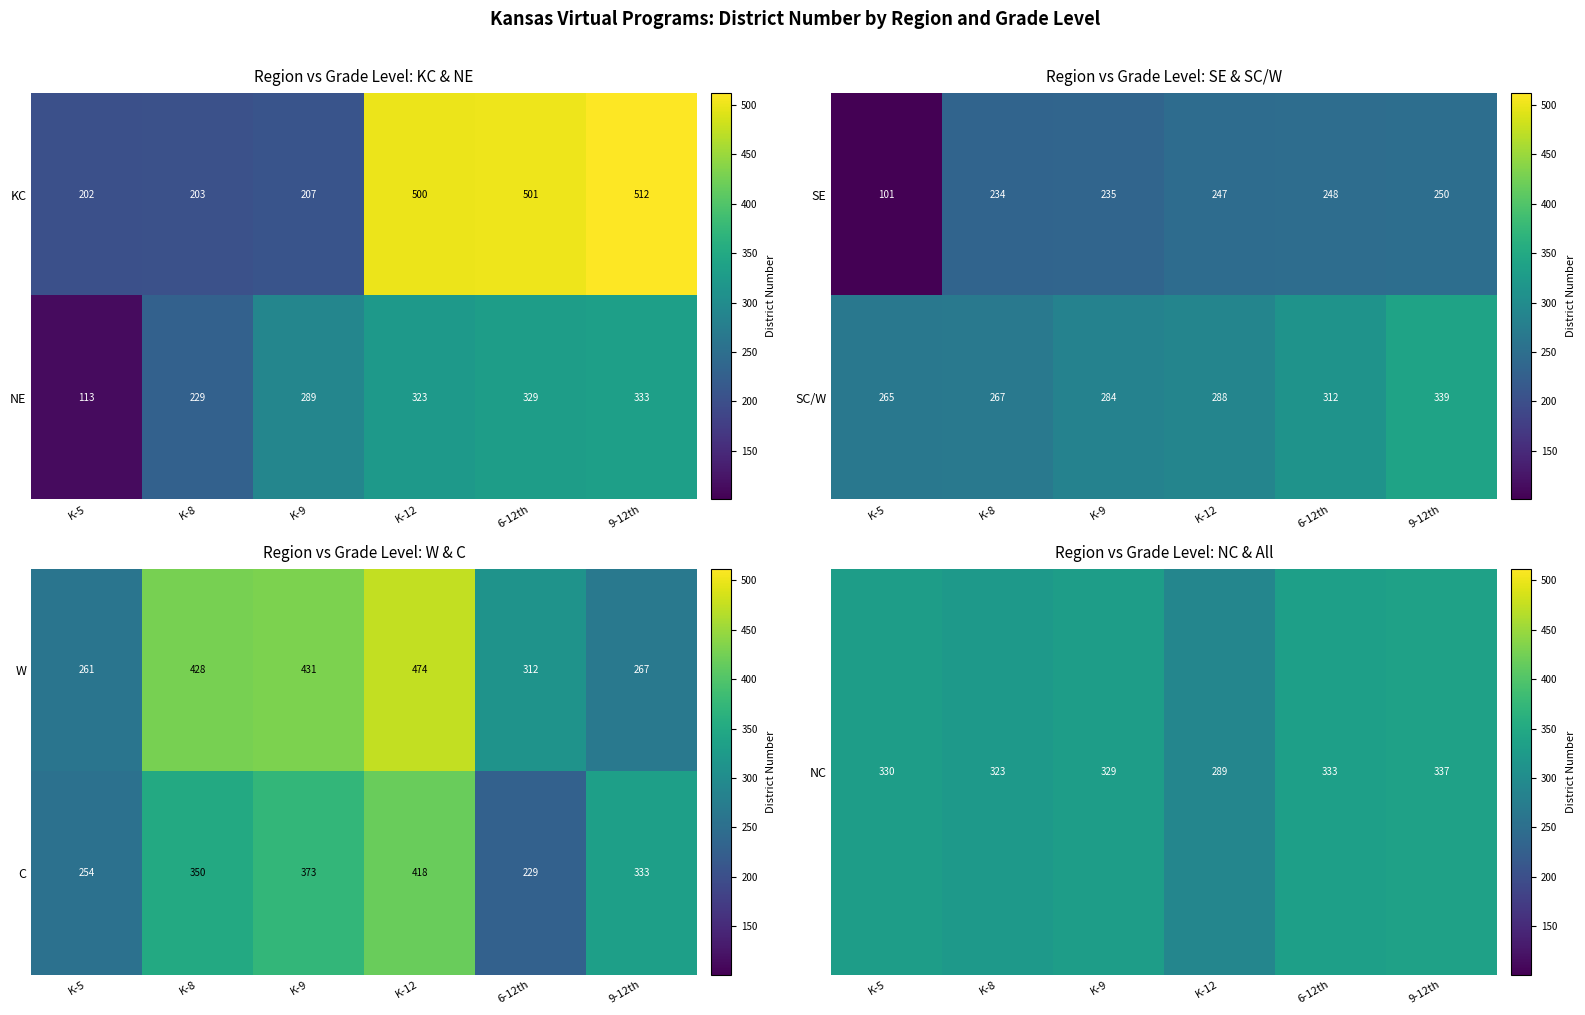

Rank the categories by C value from highest to lowest.

K-12, K-9, K-8, 9-12th, K-5, 6-12th